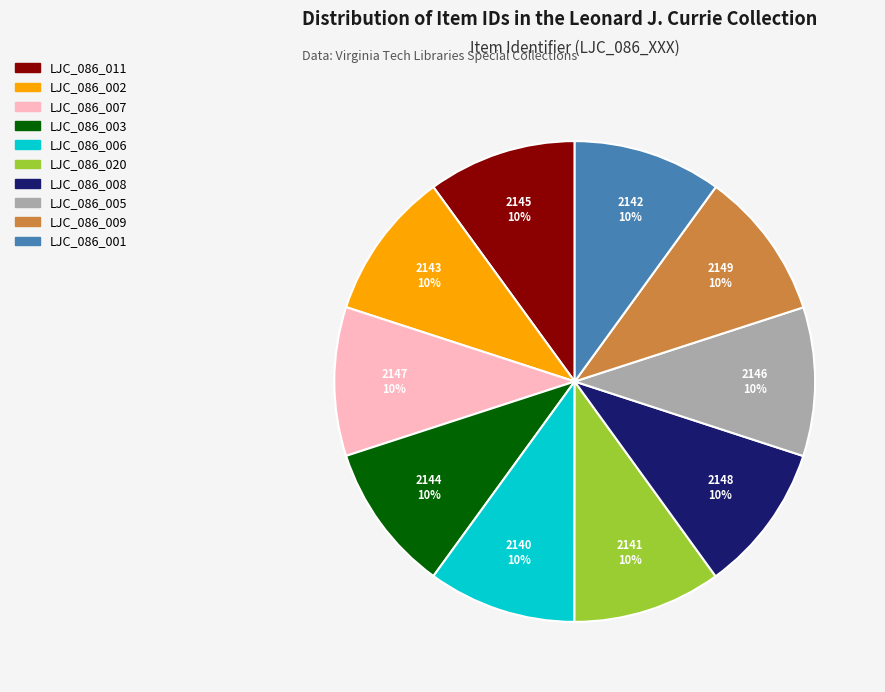

What is the ratio of the value at LJC_086_002 to the value at LJC_086_011?

1.0